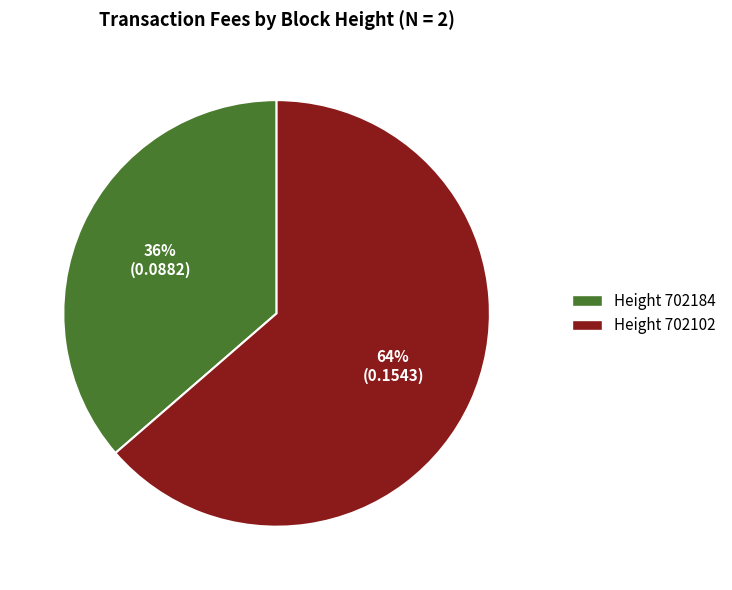

To the nearest percent, what is the average slice percentage?

50%